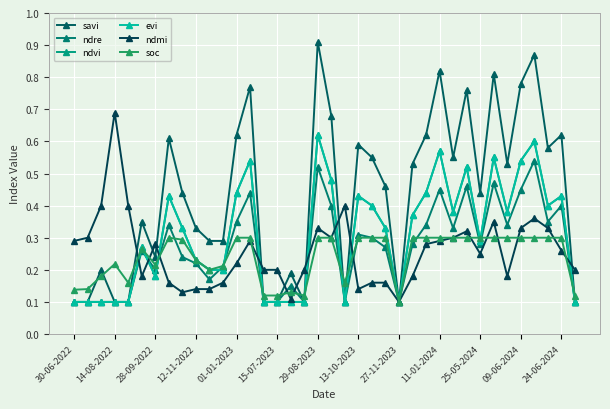

List the series in order of their peak value, highest first.

savi, ndmi, ndvi, evi, ndre, soc